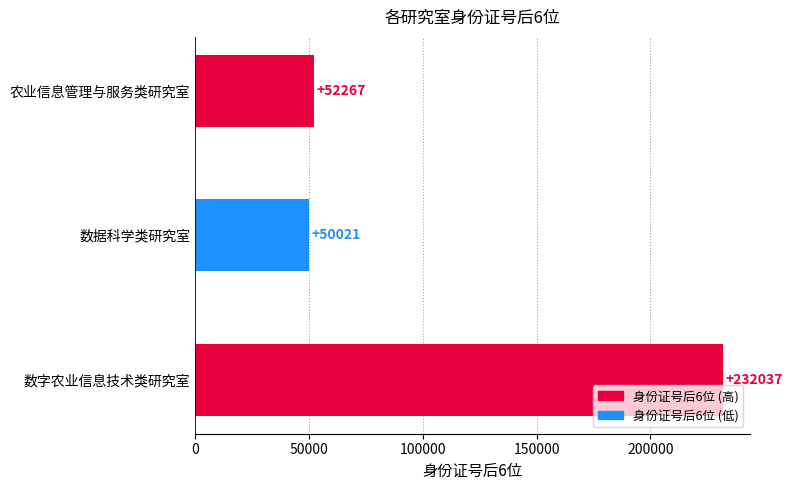

How many bars are there in total?

3